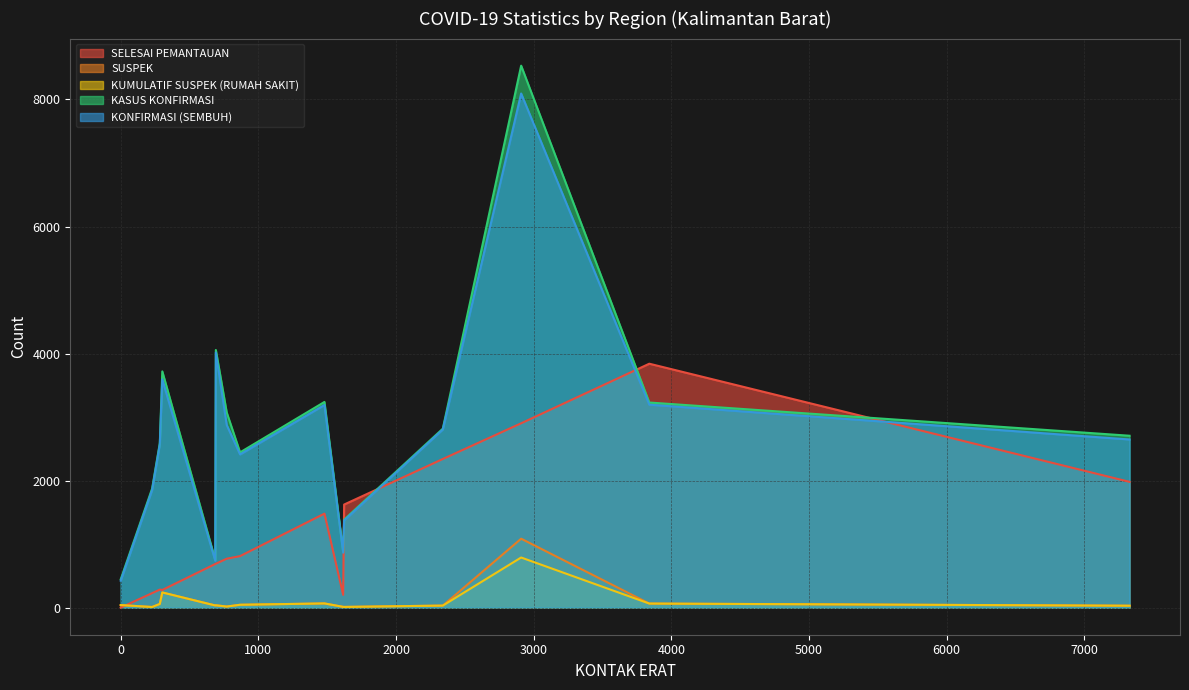

What is the lowest value of the SUSPEK series?

10